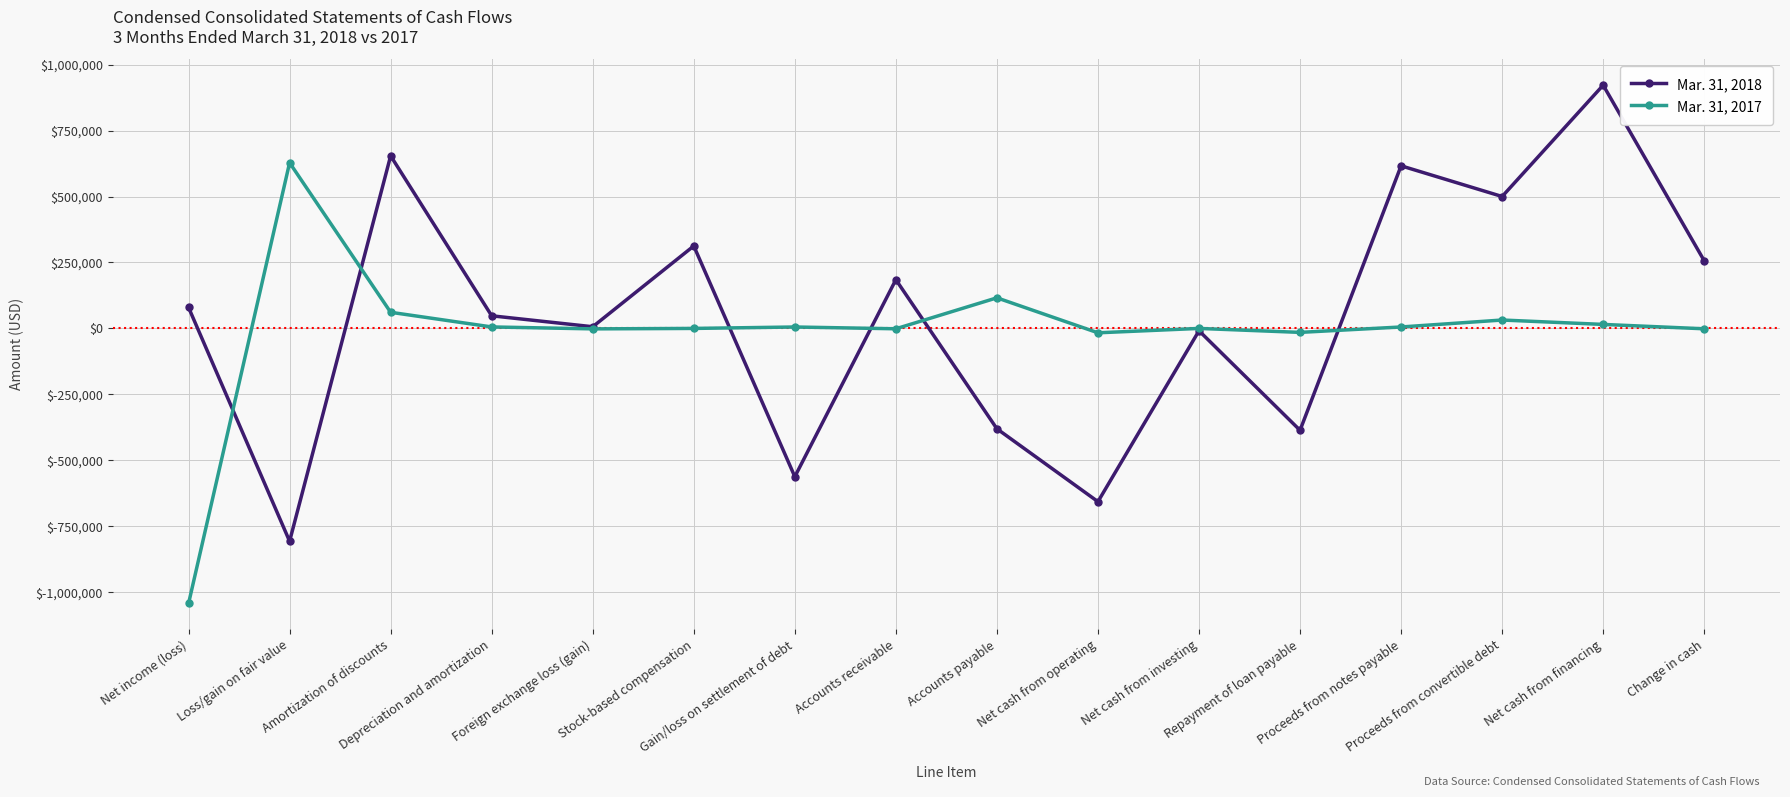

Where do Mar. 31, 2018 and Mar. 31, 2017 first cross each other?

Net income (loss) and Loss/gain on fair value